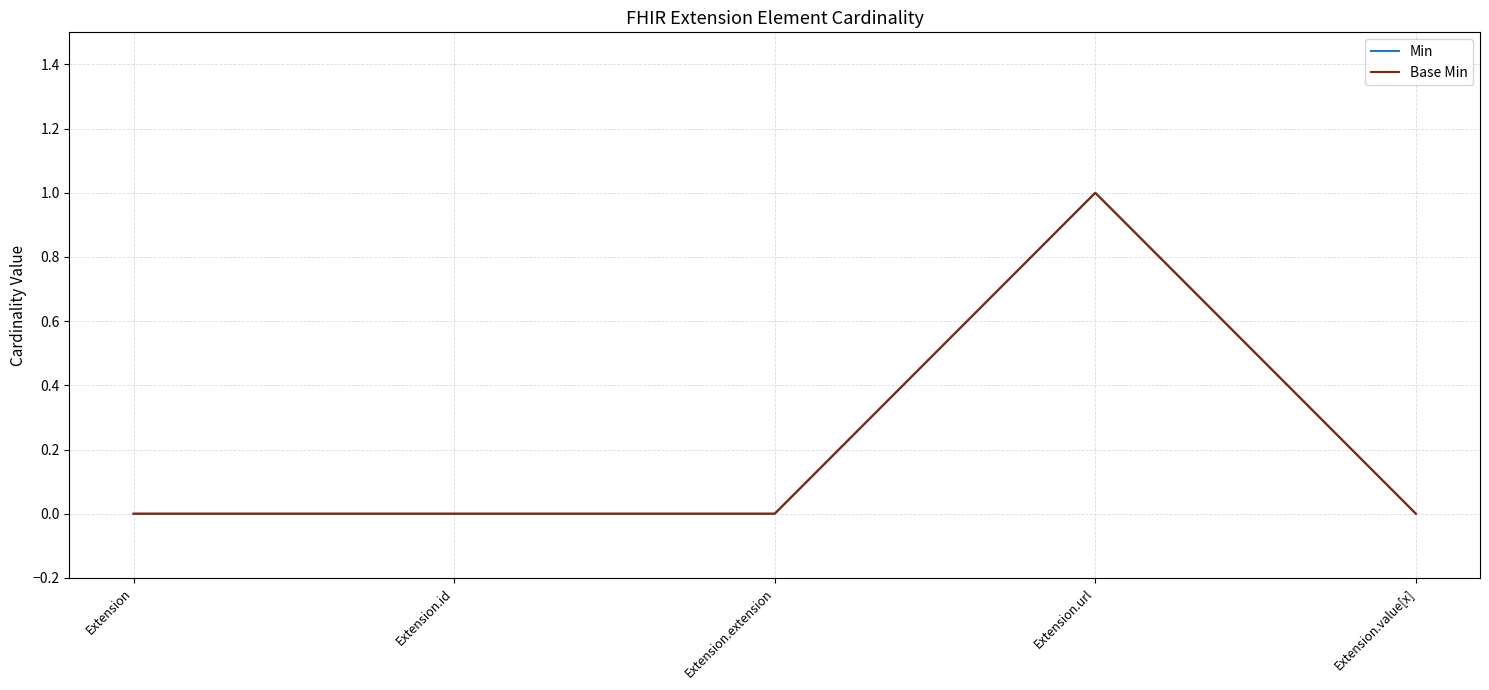

Is this an area chart (filled region under the line)?

No